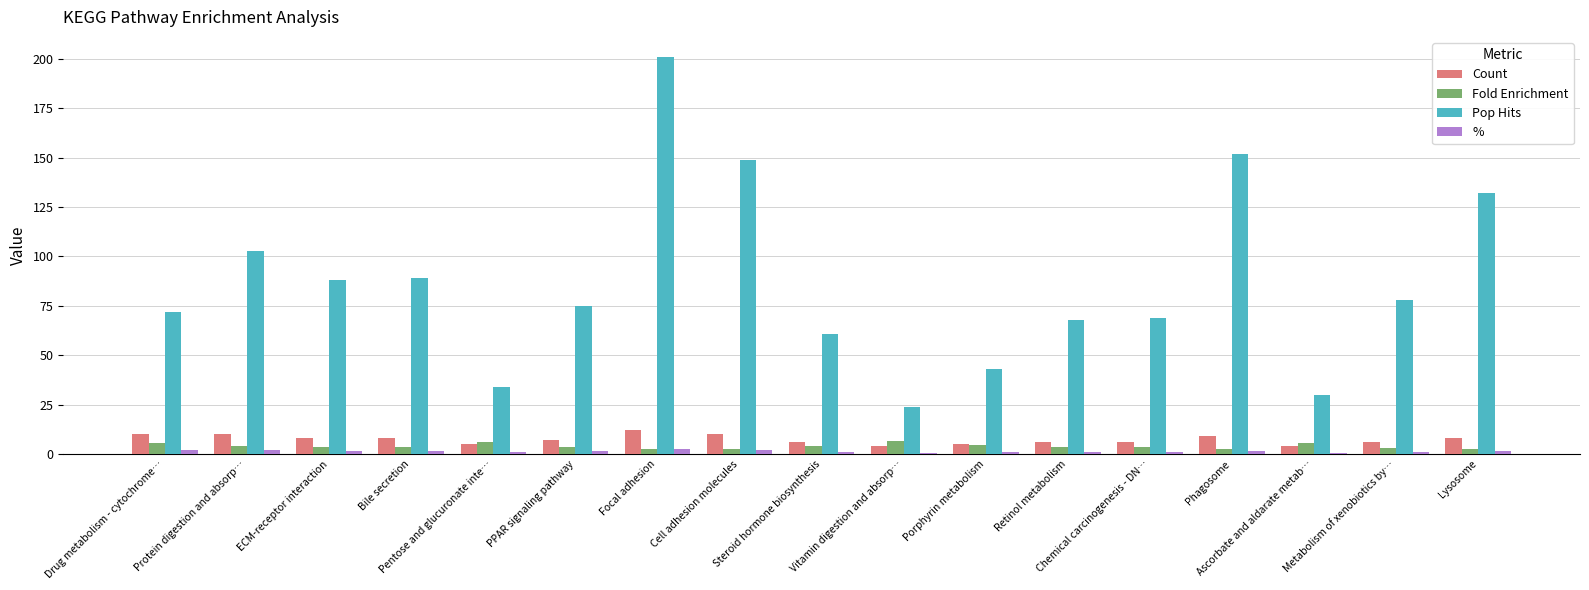

Which label corresponds to the largest value in the chart?

Focal adhesion